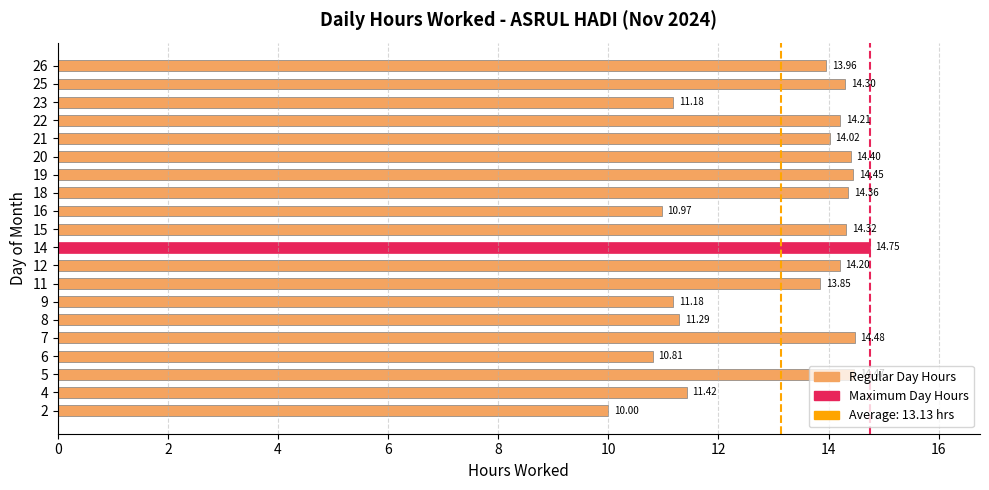

What is the average value?

13.1